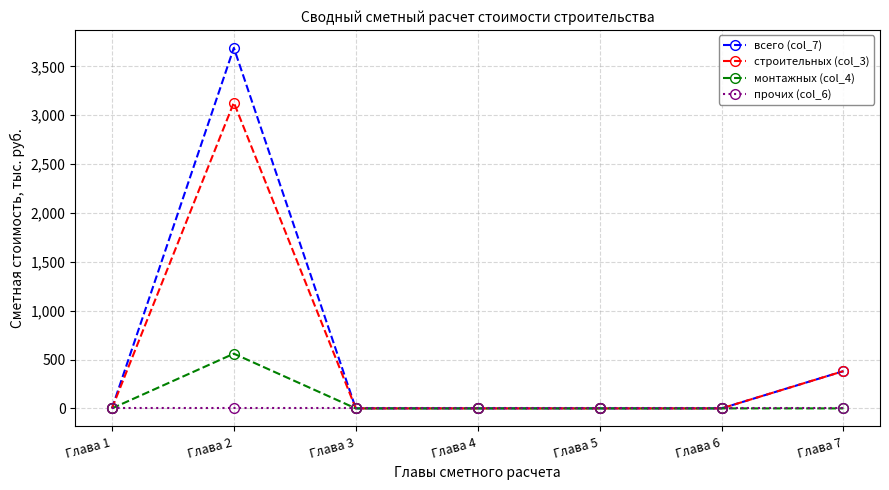

Which label corresponds to the largest value in the chart?

Глава 2